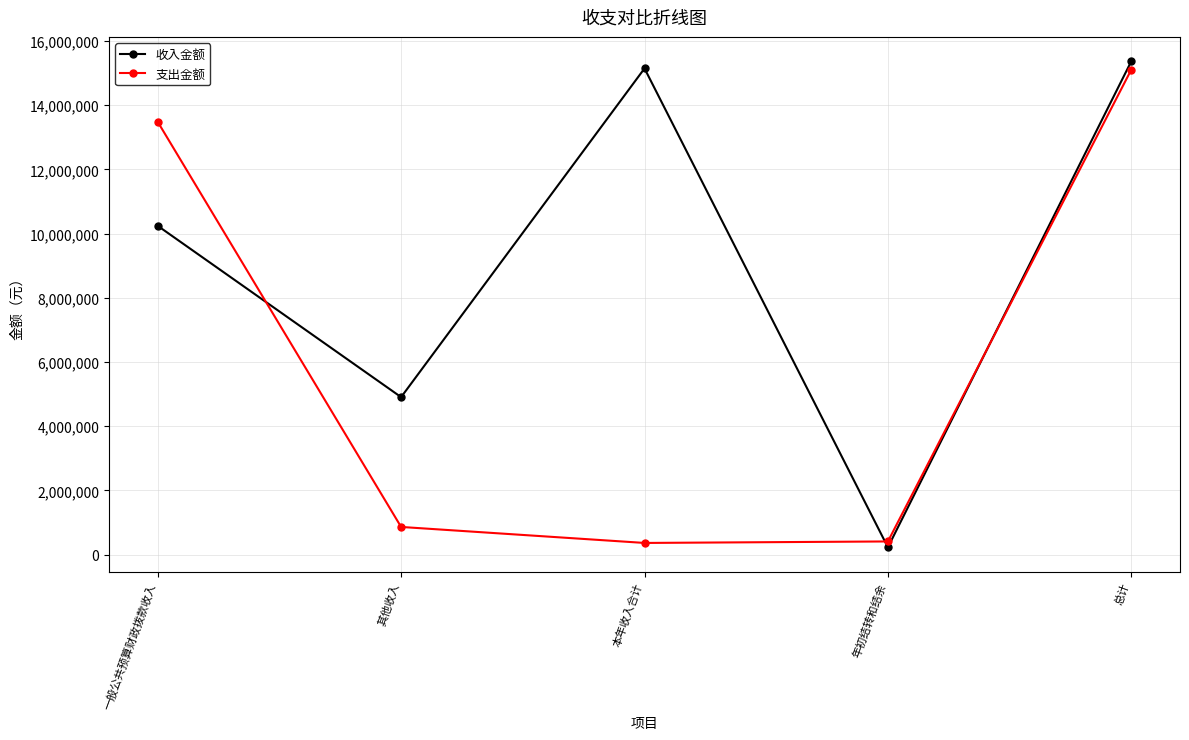

In 收入金额, how many points are lower than both neighbors (excluding endpoints)?

2